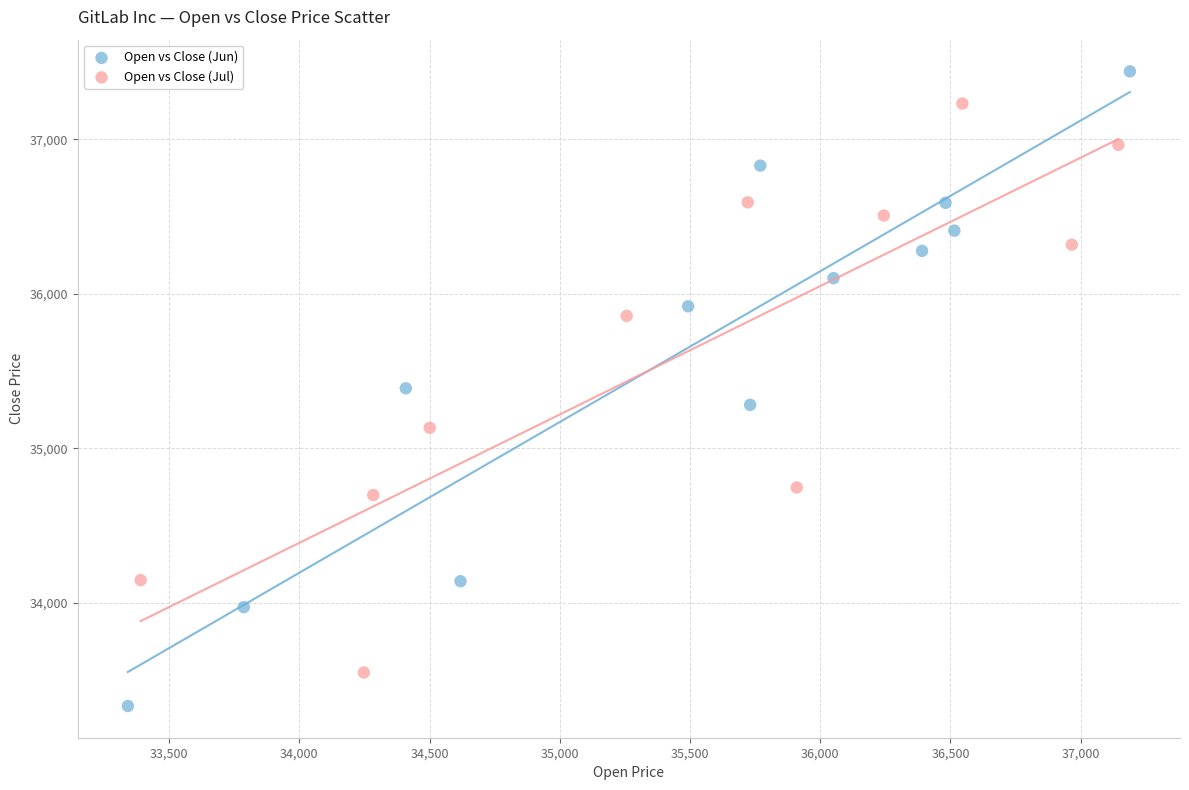

Which series has the widest spread of Y values?

Open vs Close (Jun)